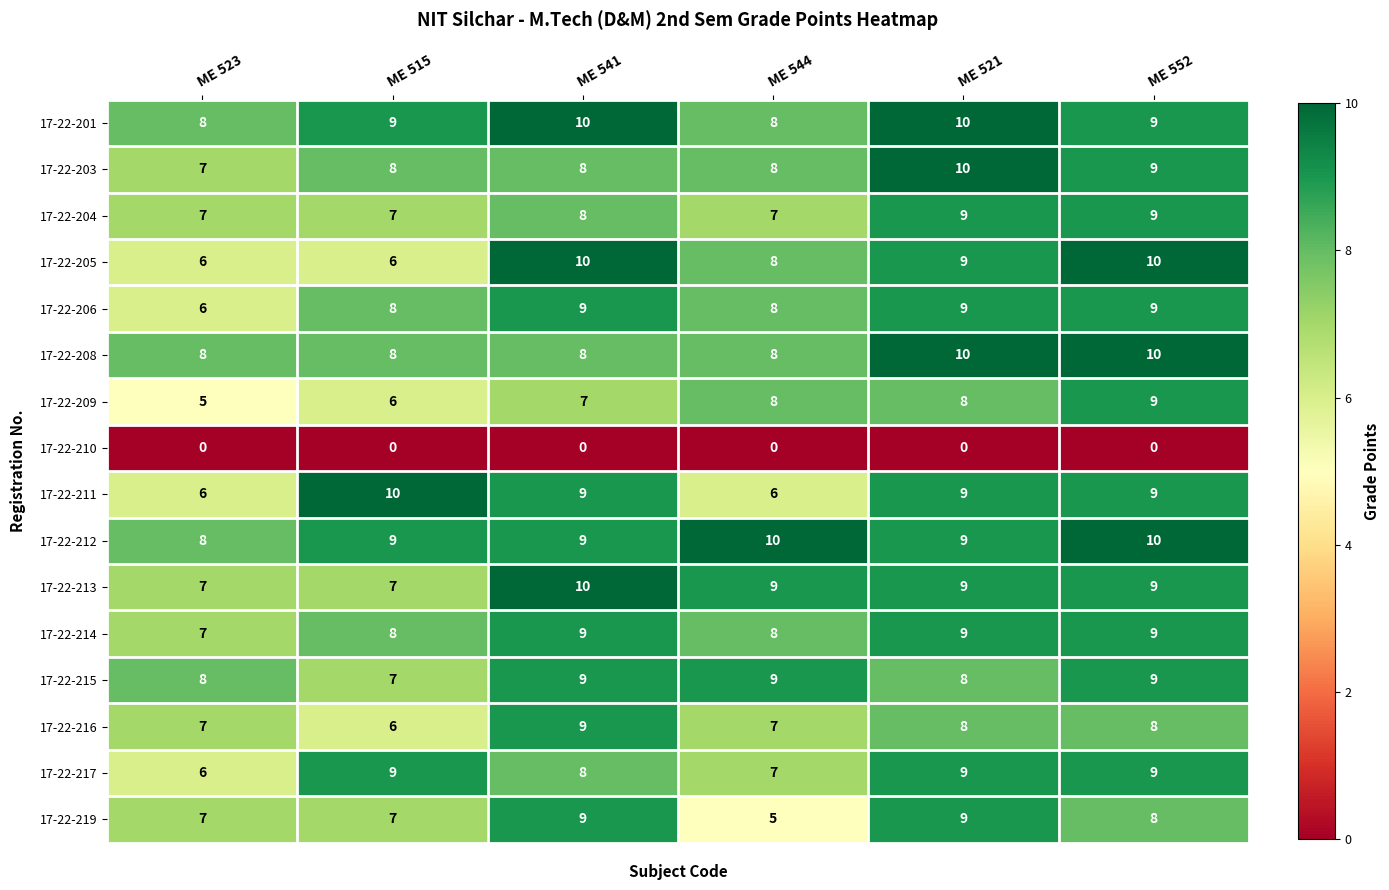

What is the difference between the highest and lowest values at ME 541?

10